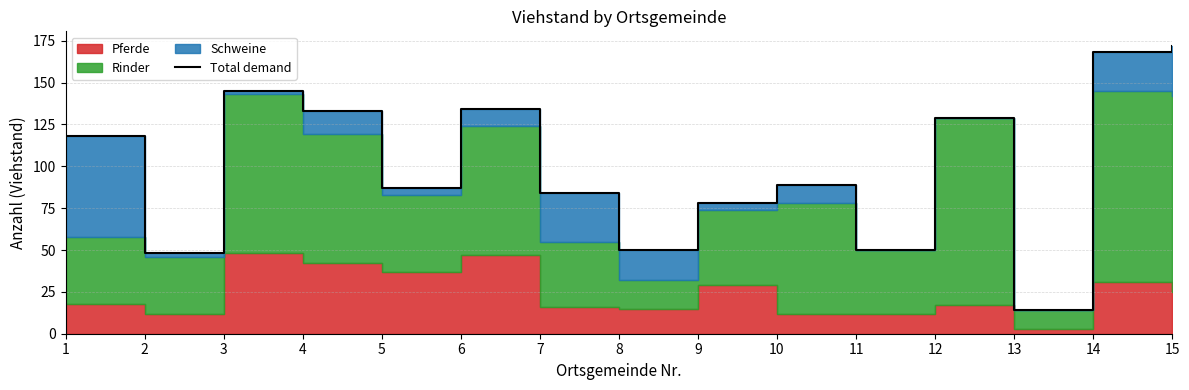

Rank the categories by value from lowest to highest.

13, 2, 8, 11, 9, 7, 5, 10, 1, 12, 4, 6, 3, 14, 15